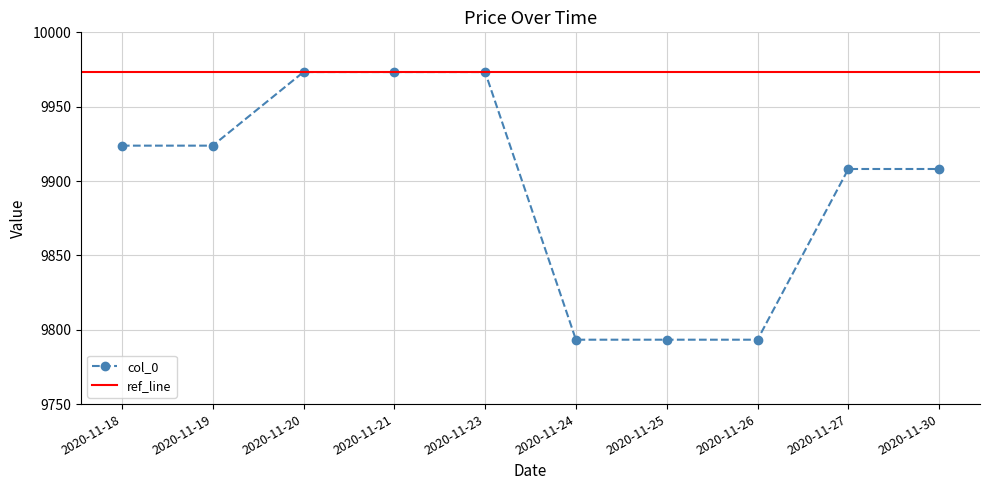

Rank the categories by value from lowest to highest.

2020-11-24, 2020-11-25, 2020-11-26, 2020-11-27, 2020-11-30, 2020-11-18, 2020-11-19, 2020-11-20, 2020-11-21, 2020-11-23